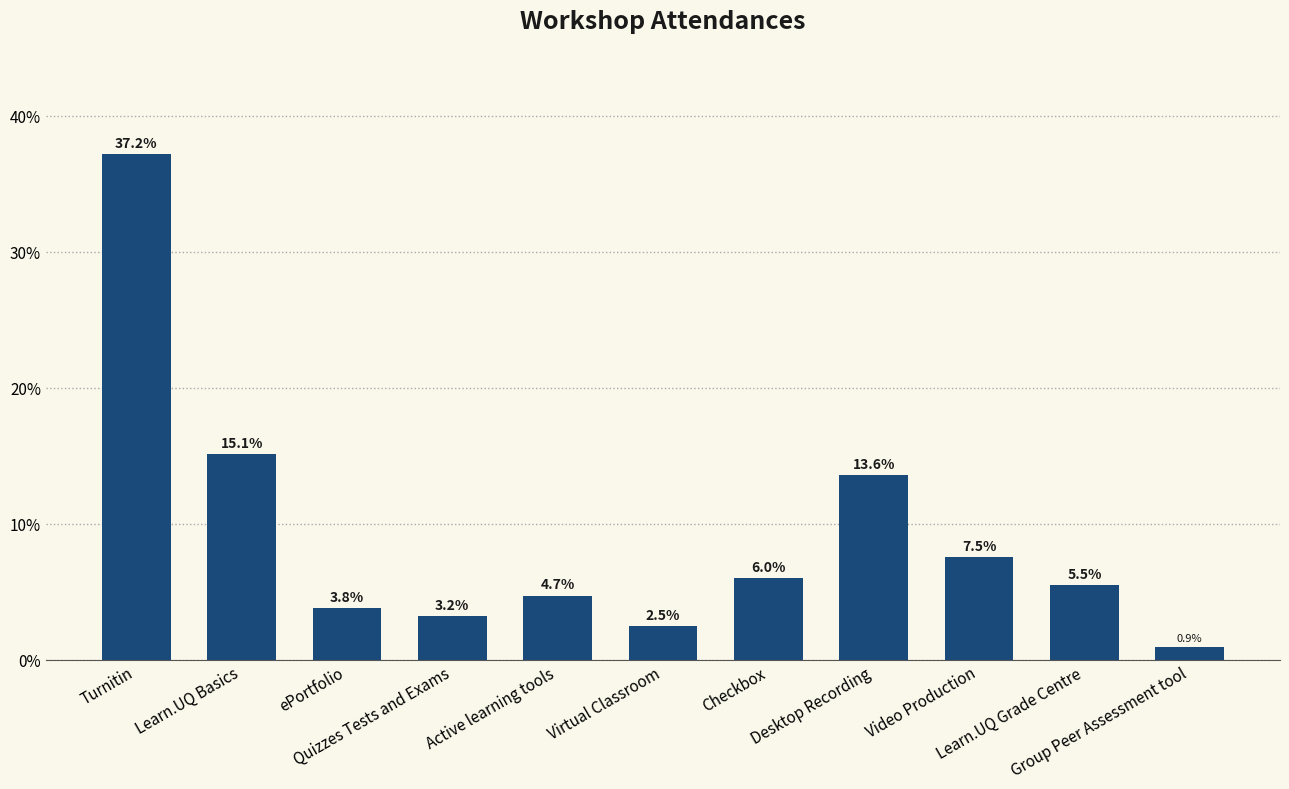

Rank the categories by value from lowest to highest.

Group Peer Assessment tool, Virtual Classroom, Quizzes Tests and Exams, ePortfolio, Active learning tools, Learn.UQ Grade Centre, Checkbox, Video Production, Desktop Recording, Learn.UQ Basics, Turnitin